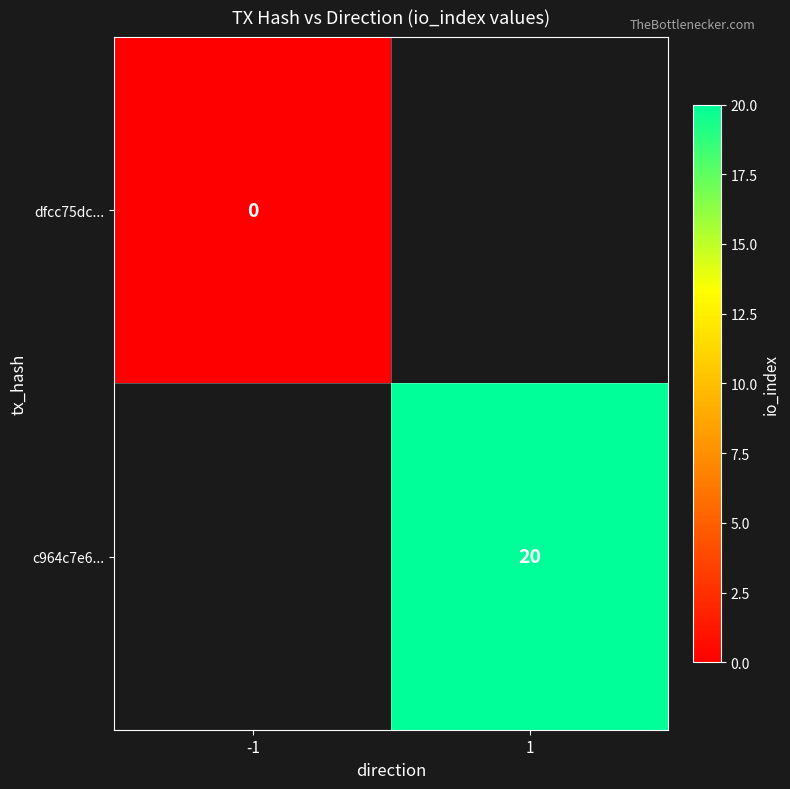

True or false: c964c7e6... has a value of 20 at 1.

True